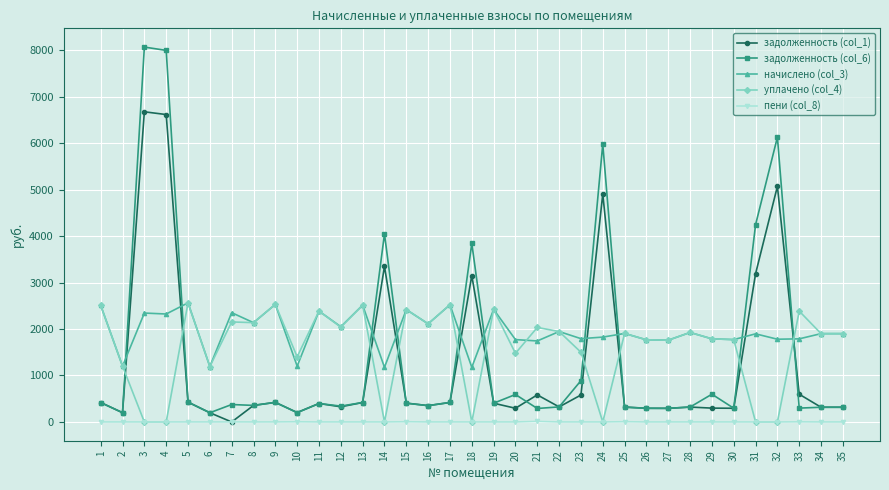

What is the maximum value shown in the chart?

8064.6